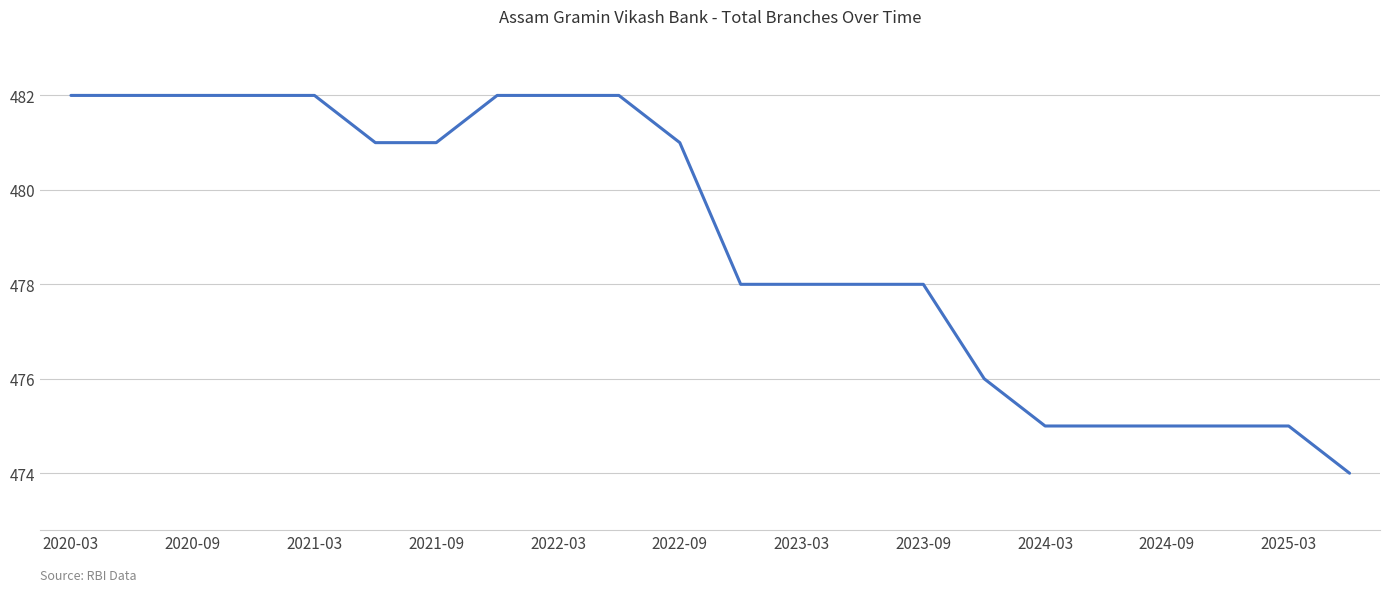

What is the difference between the second highest and second lowest values?

7